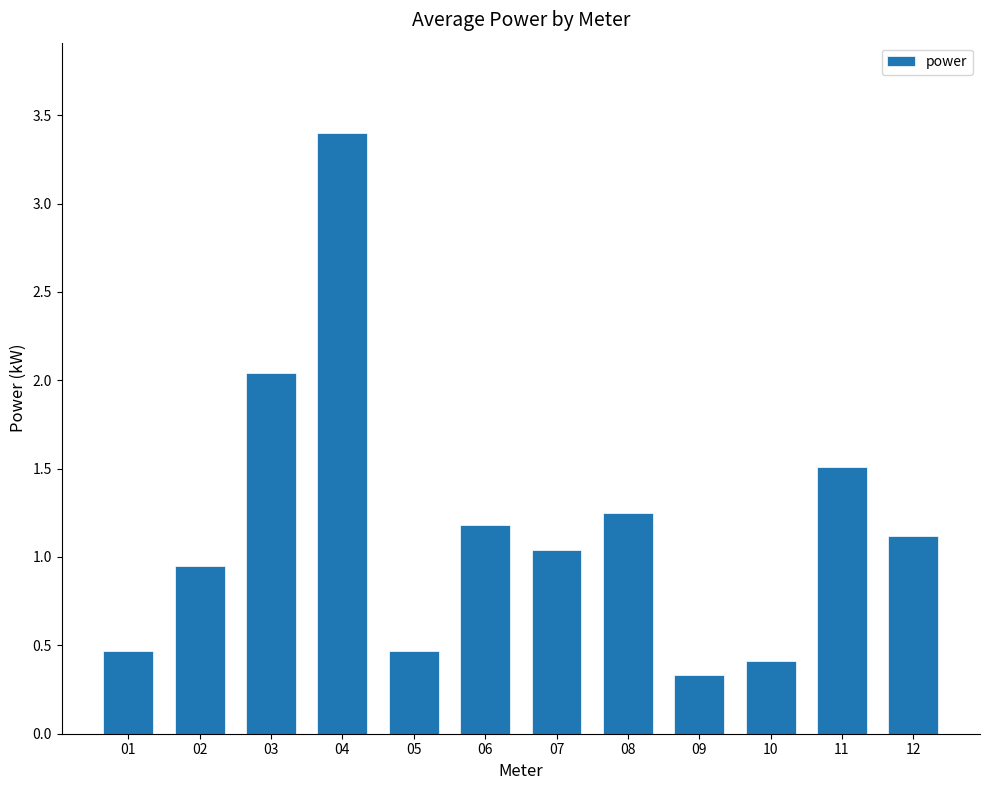

What is the difference between the maximum and minimum values?

3.1